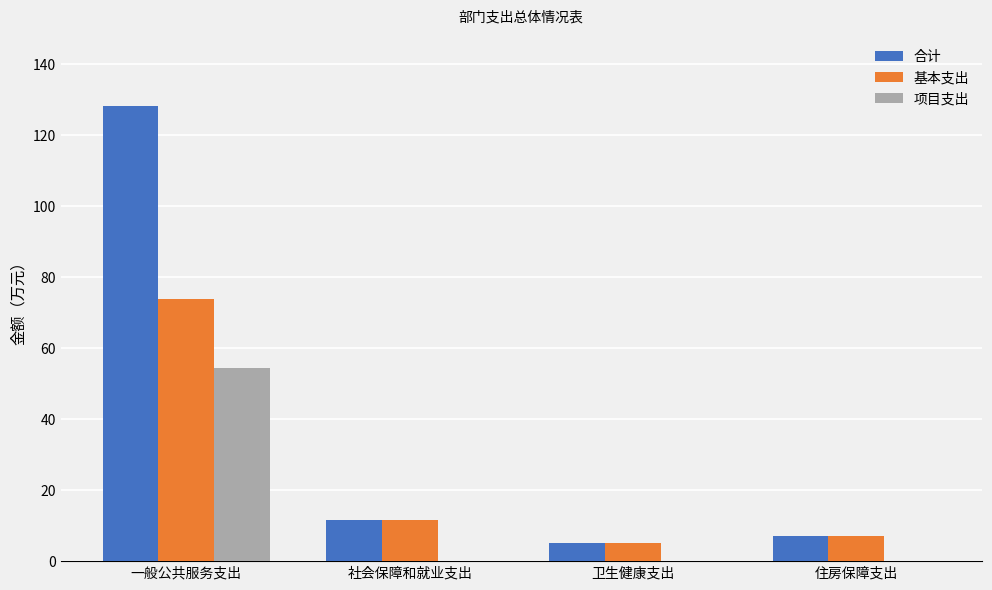

Read the 项目支出 value at 一般公共服务支出.

54.5